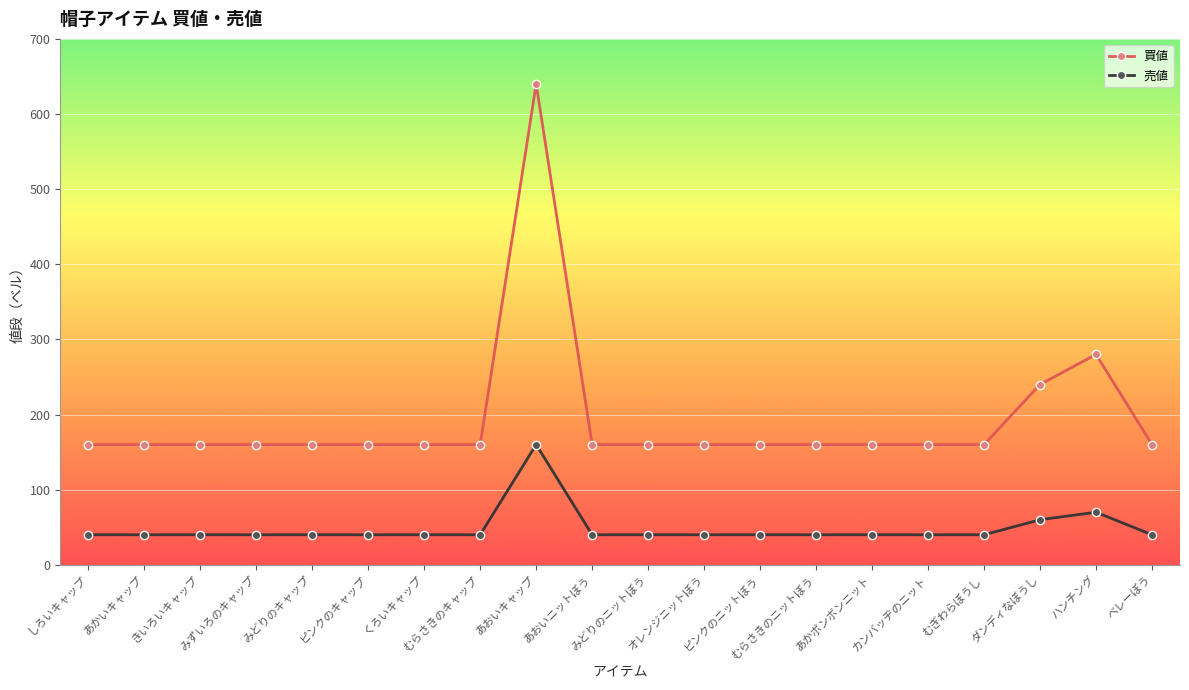

Reading left to right, list all the values displayed in this chart.

買値: しろいキャップ=160	あかいキャップ=160	きいろいキャップ=160	みずいろのキャップ=160	みどりのキャップ=160	ピンクのキャップ=160	くろいキャップ=160	むらさきのキャップ=160	あおいキャップ=640	あおいニットぼう=160	みどりのニットぼう=160	オレンジニットぼう=160	ピンクのニットぼう=160	むらさきのニットぼう=160	あかボンボンニット=160	カンバッヂのニット=160	むぎわらぼうし=160	ダンディなぼうし=240	ハンチング=280	ベレーぼう=160
売値: しろいキャップ=40	あかいキャップ=40	きいろいキャップ=40	みずいろのキャップ=40	みどりのキャップ=40	ピンクのキャップ=40	くろいキャップ=40	むらさきのキャップ=40	あおいキャップ=160	あおいニットぼう=40	みどりのニットぼう=40	オレンジニットぼう=40	ピンクのニットぼう=40	むらさきのニットぼう=40	あかボンボンニット=40	カンバッヂのニット=40	むぎわらぼうし=40	ダンディなぼうし=60	ハンチング=70	ベレーぼう=40